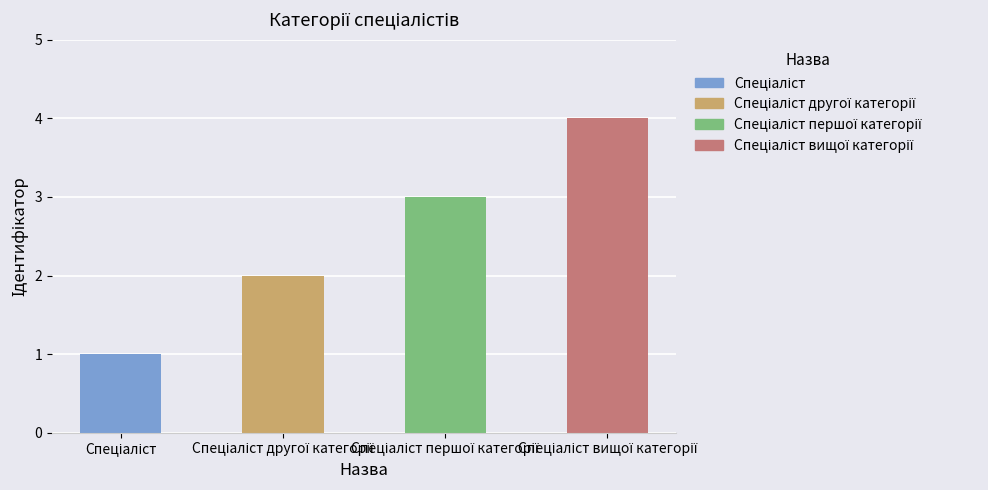

Which label corresponds to the smallest value in the chart?

Спеціаліст